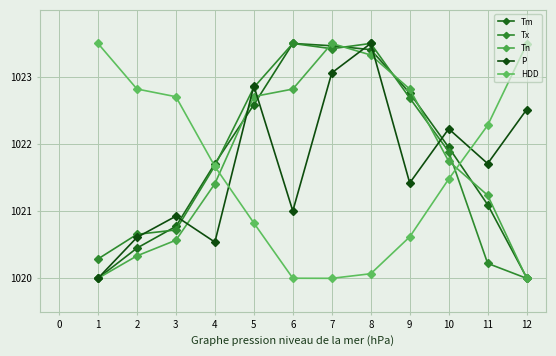

True or false: Tn has more than 0 interior local peaks.

True